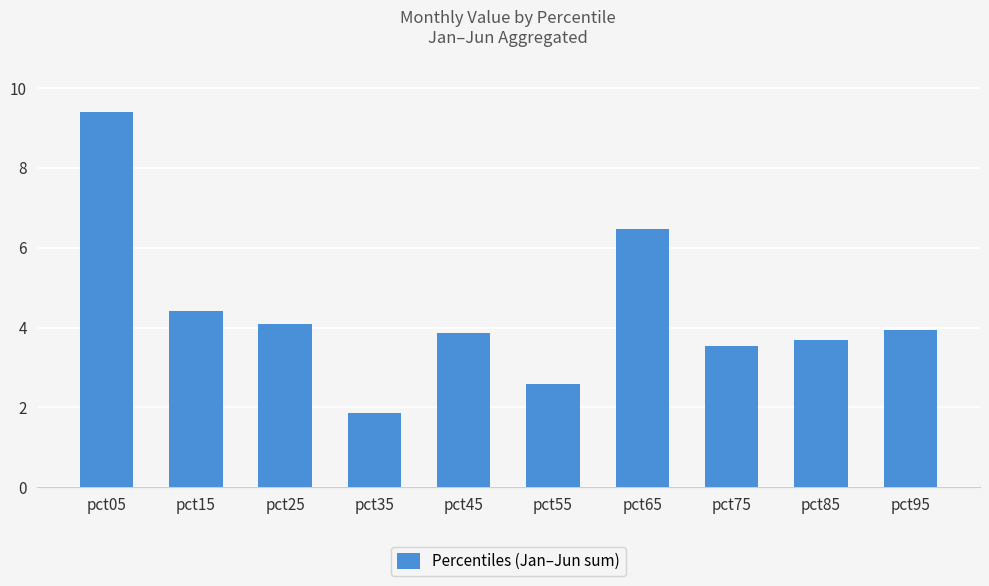

What is the sum of all values?

43.8